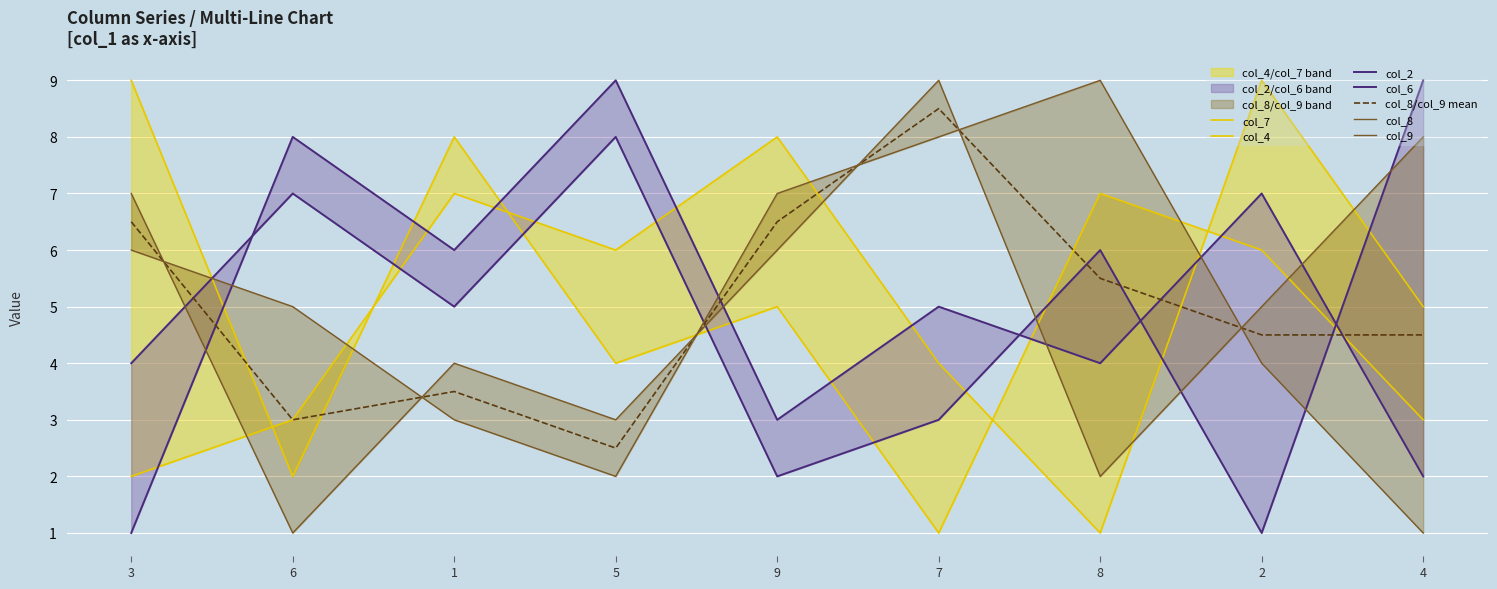

Between 9 and 6, which is larger?

9